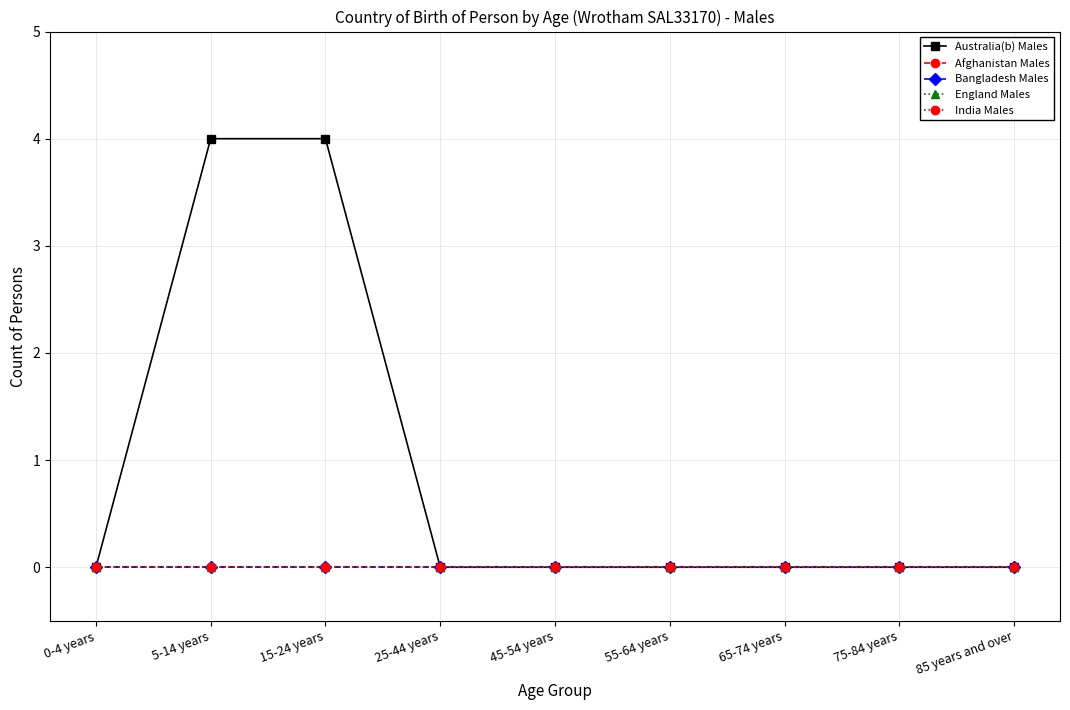

True or false: Afghanistan Males has more than 0 points higher than both neighbors.

False